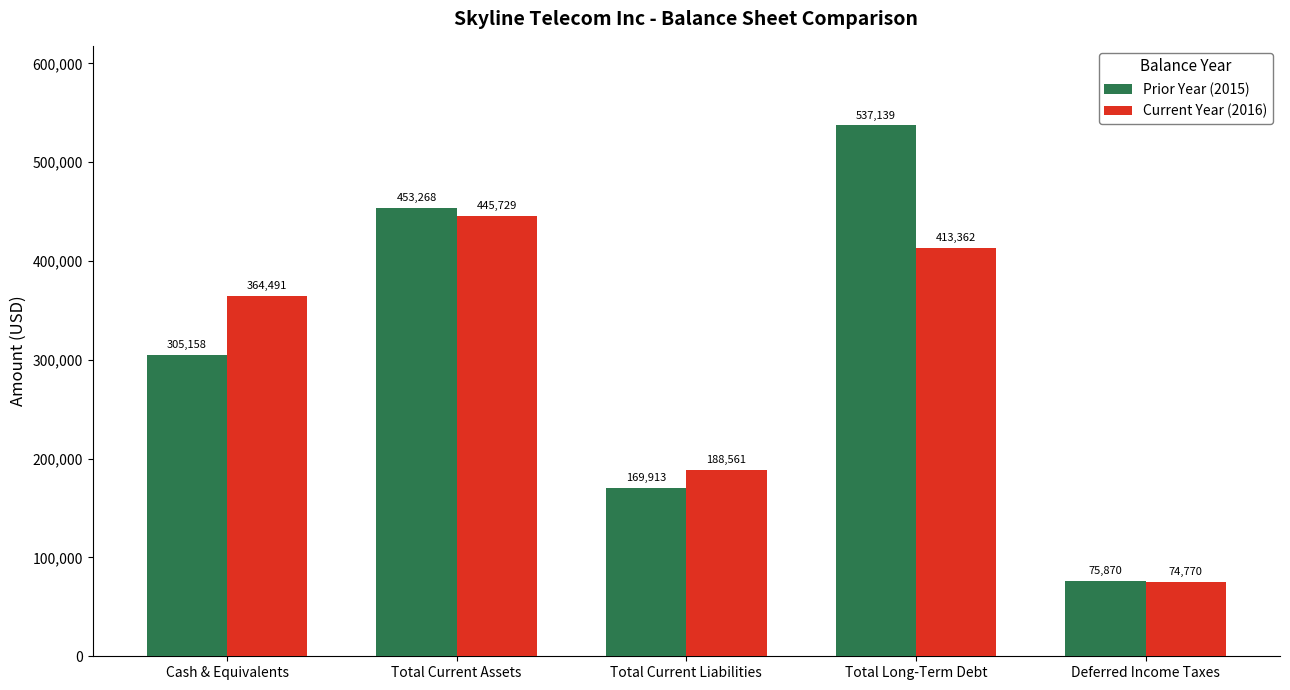

Where is Prior Year (2015) nearest to the value 306504?

Cash & Equivalents